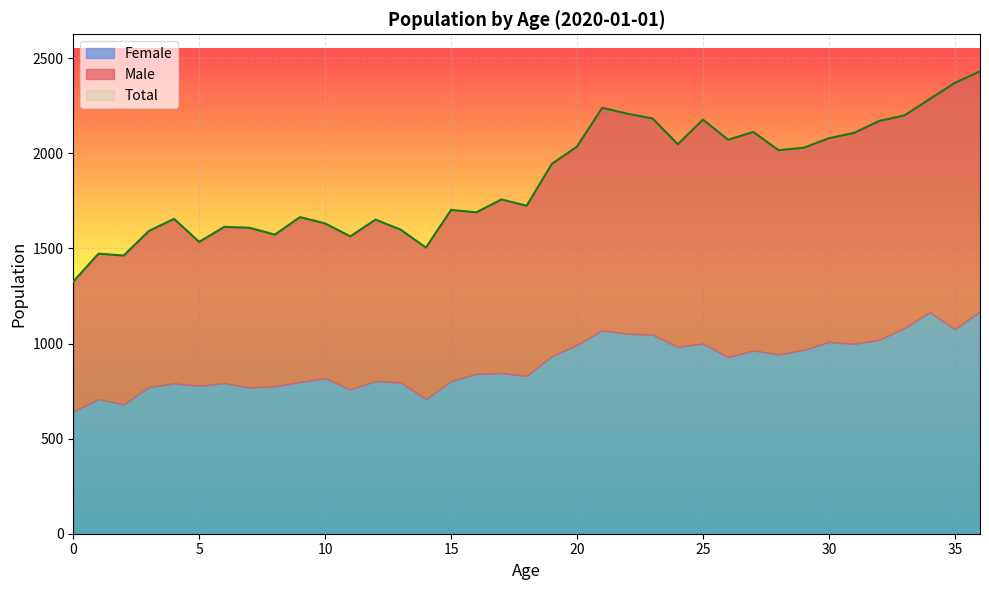

Rank the series by their maximum value, from lowest to highest.

Female, Male, Total